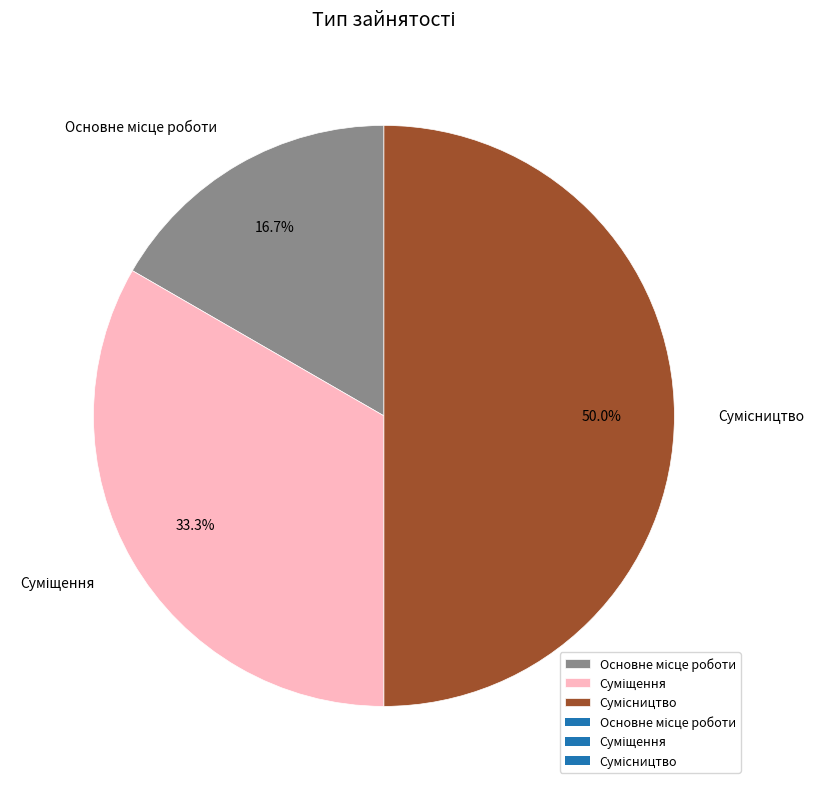

How many segments does this pie chart have?

3